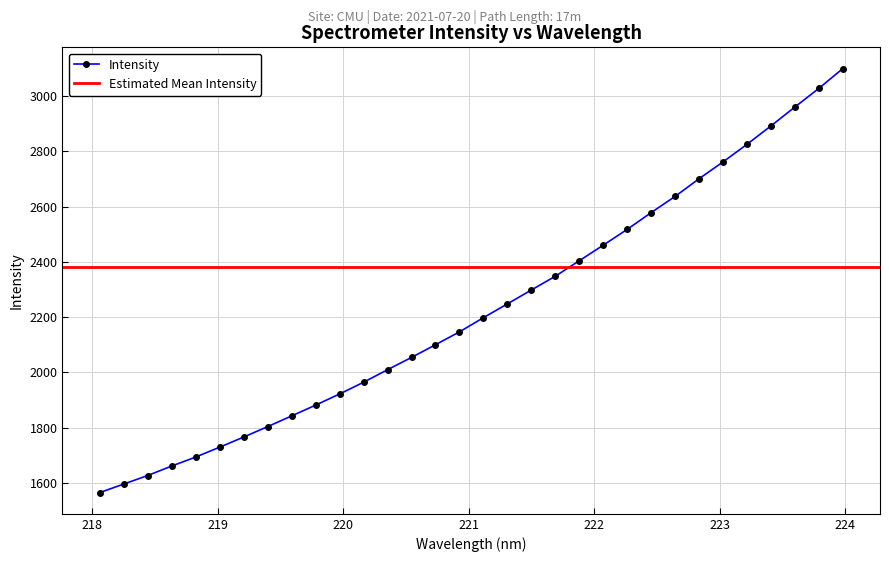

True or false: Intensity has more than 2 interior local peaks.

False